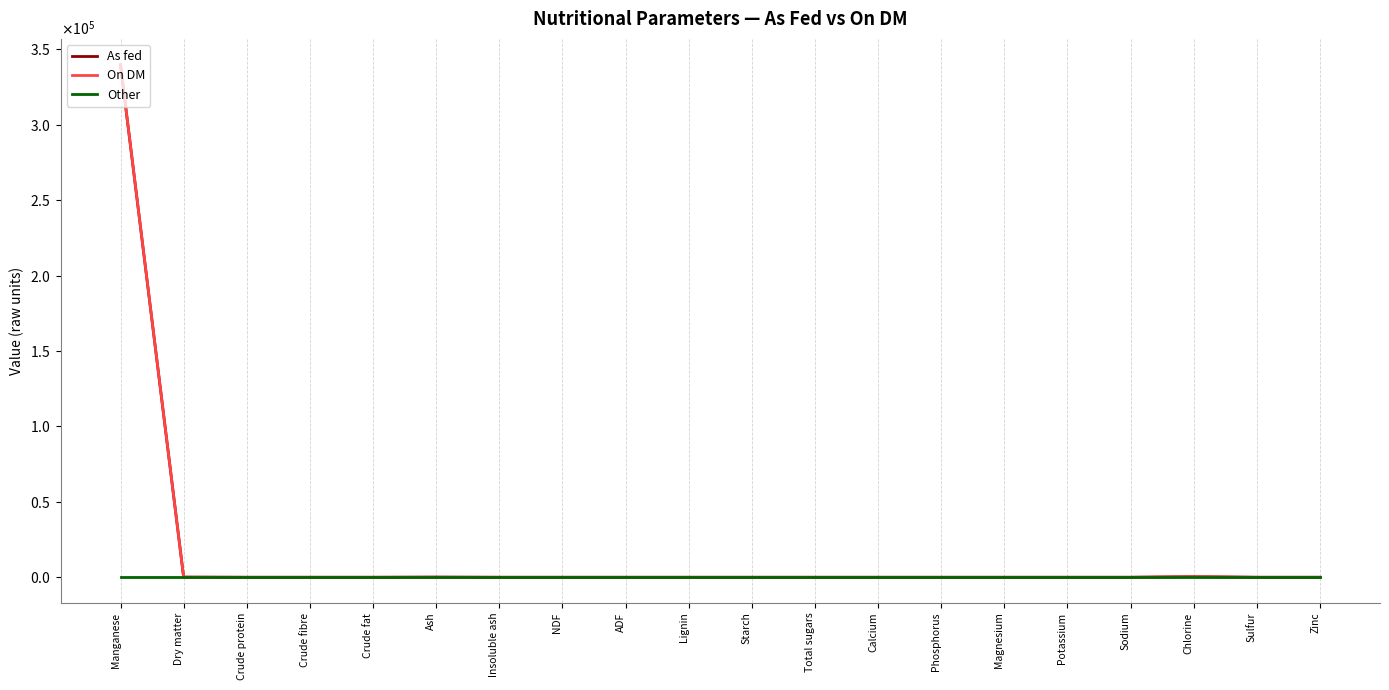

Does the chart have visible grid lines?

No